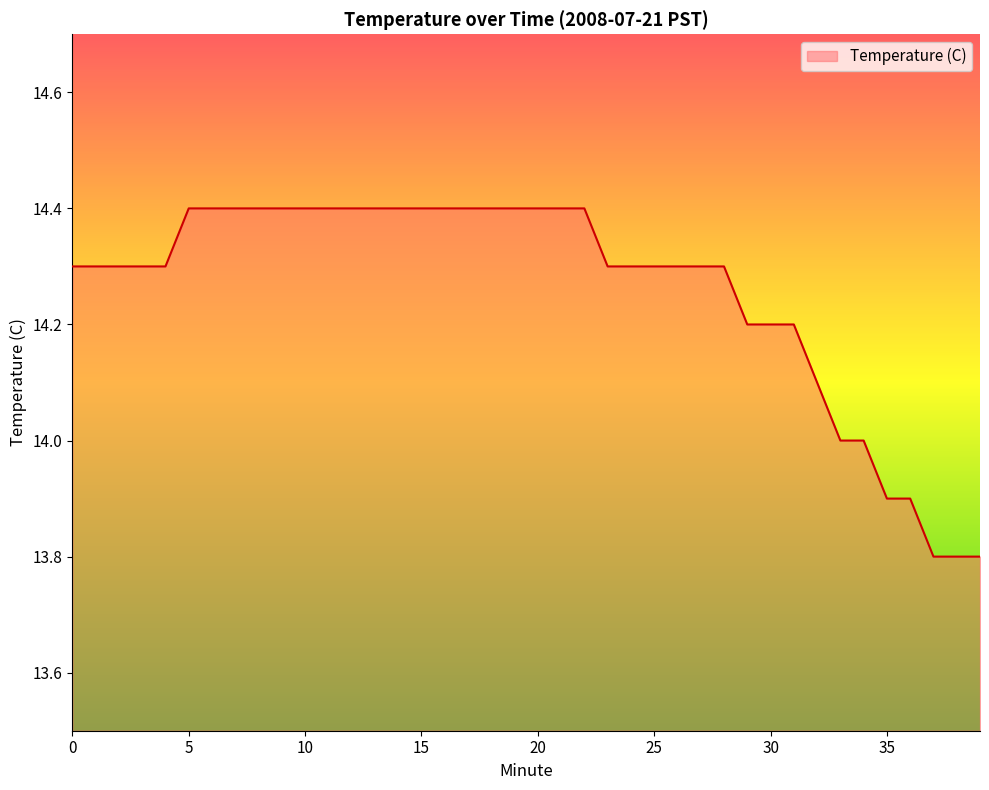

What is the smallest value displayed?

13.8